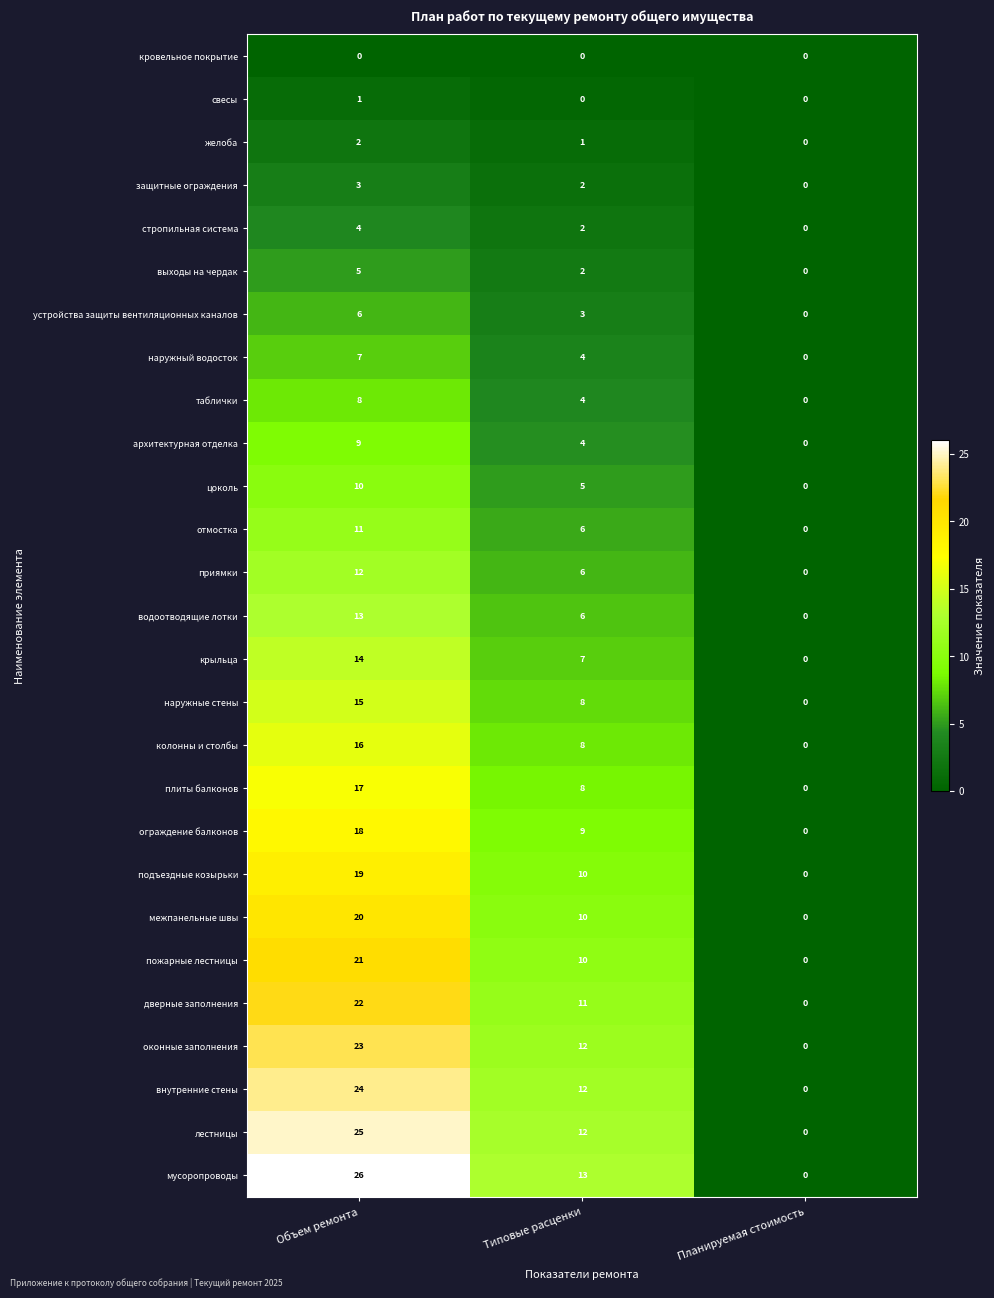

Which series has the largest total across all categories?

row_26